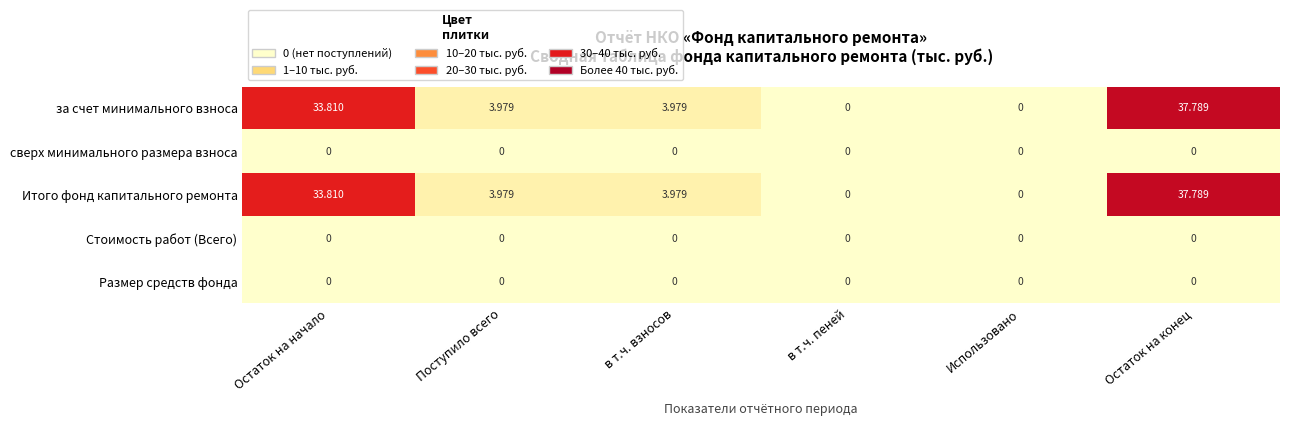

Which label corresponds to the largest value in the chart?

Остаток на конец